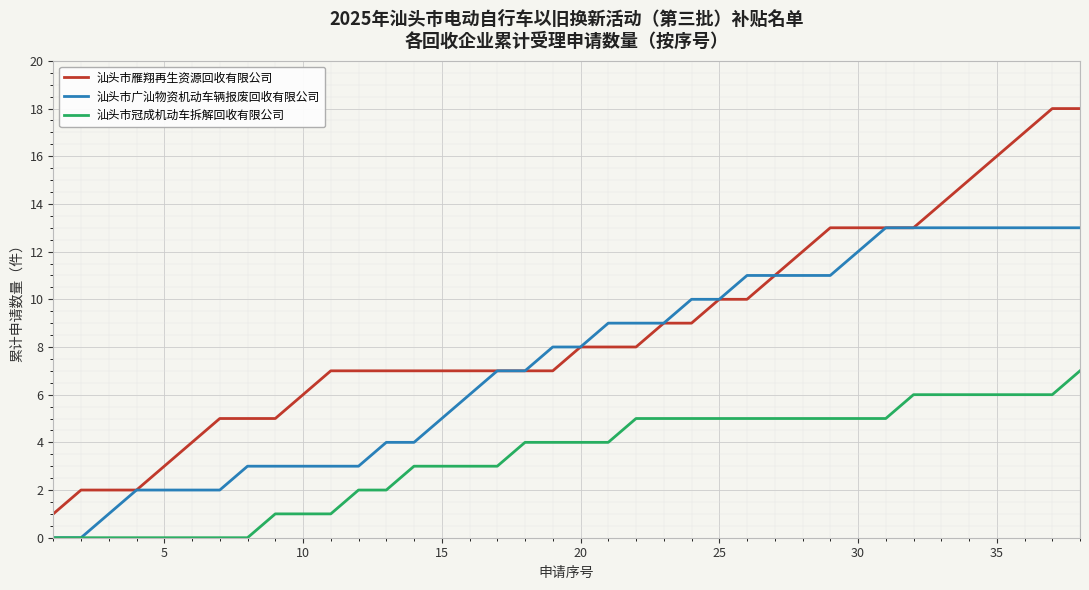

Which series has the largest total across all categories?

汕头市雁翔再生资源回收有限公司